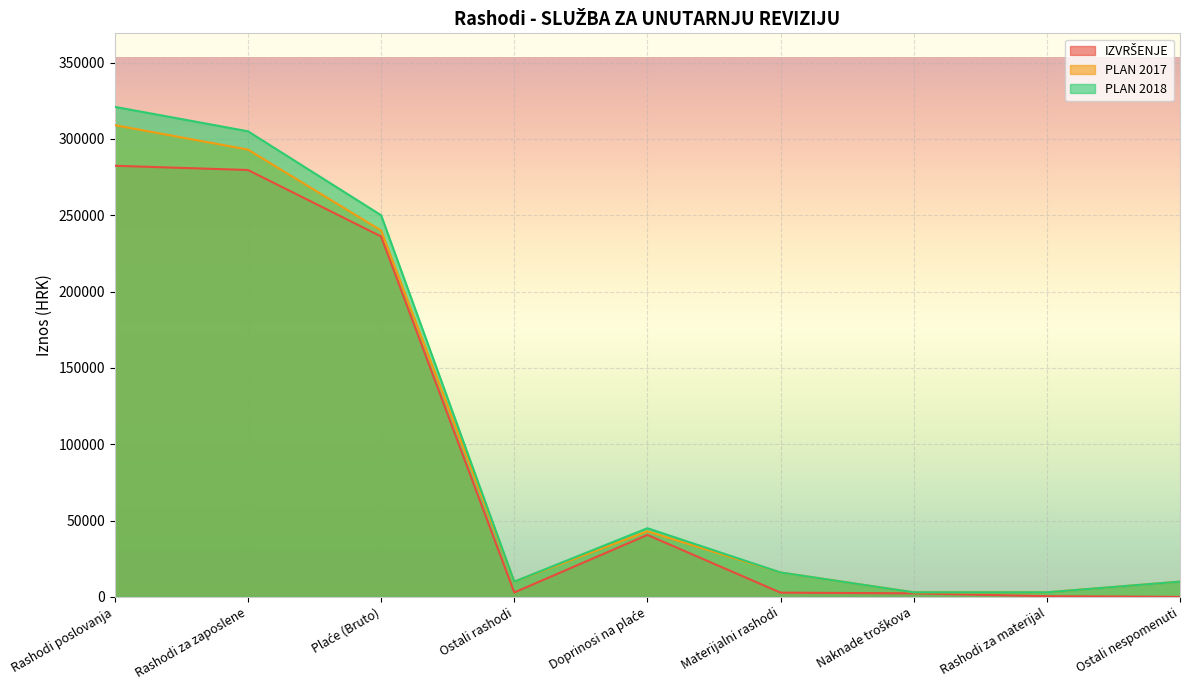

At which category is the sum across all series the highest?

Rashodi poslovanja